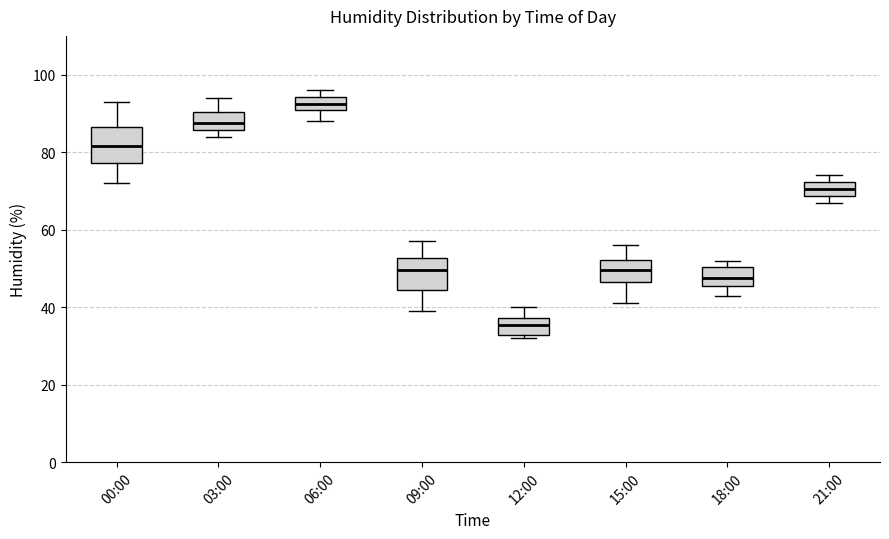

Where does the median line of the box for 18:00 sit on the y-axis? The values are not printed on the chart, so give them approximately, as read against the axis.

48